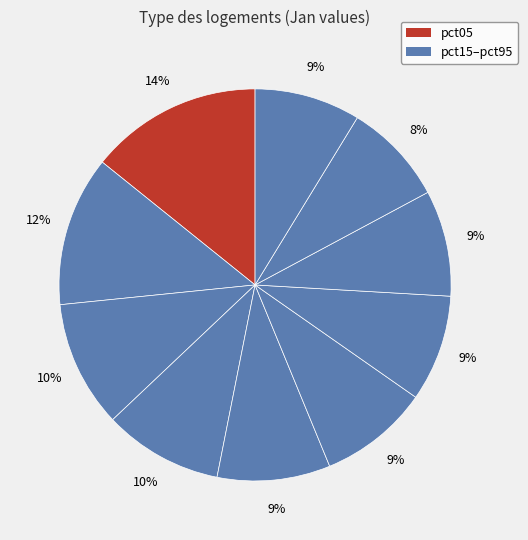

What is the smallest slice in the pie chart?

pct85